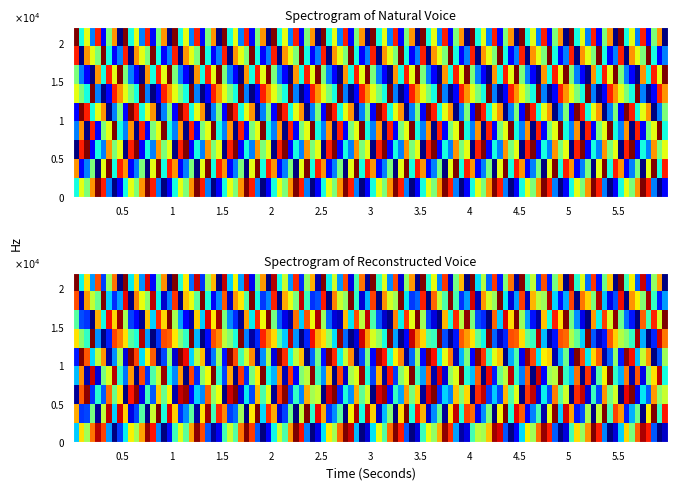

What is the sum of all row7 values?

45